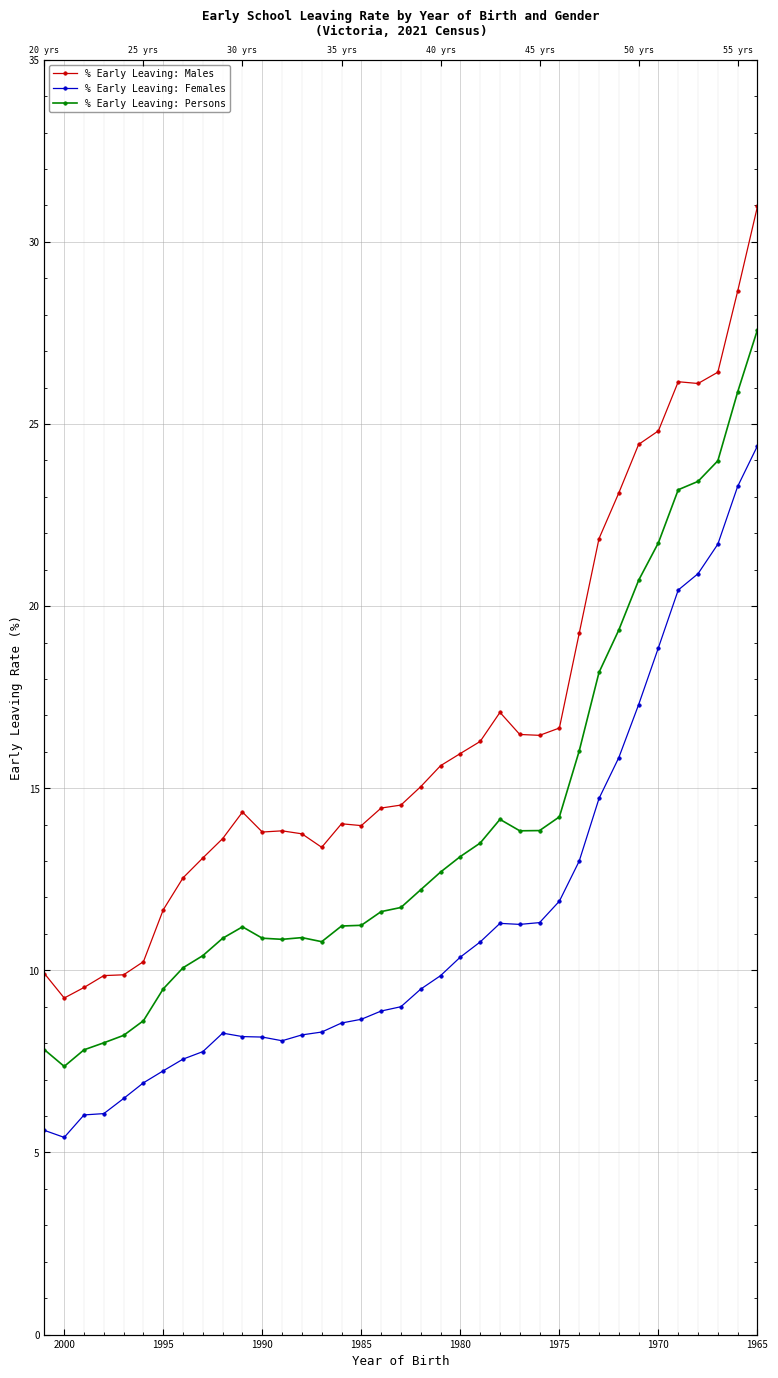

What is the value of the % Early Leaving: Females point at the 4th from the left?

6.1